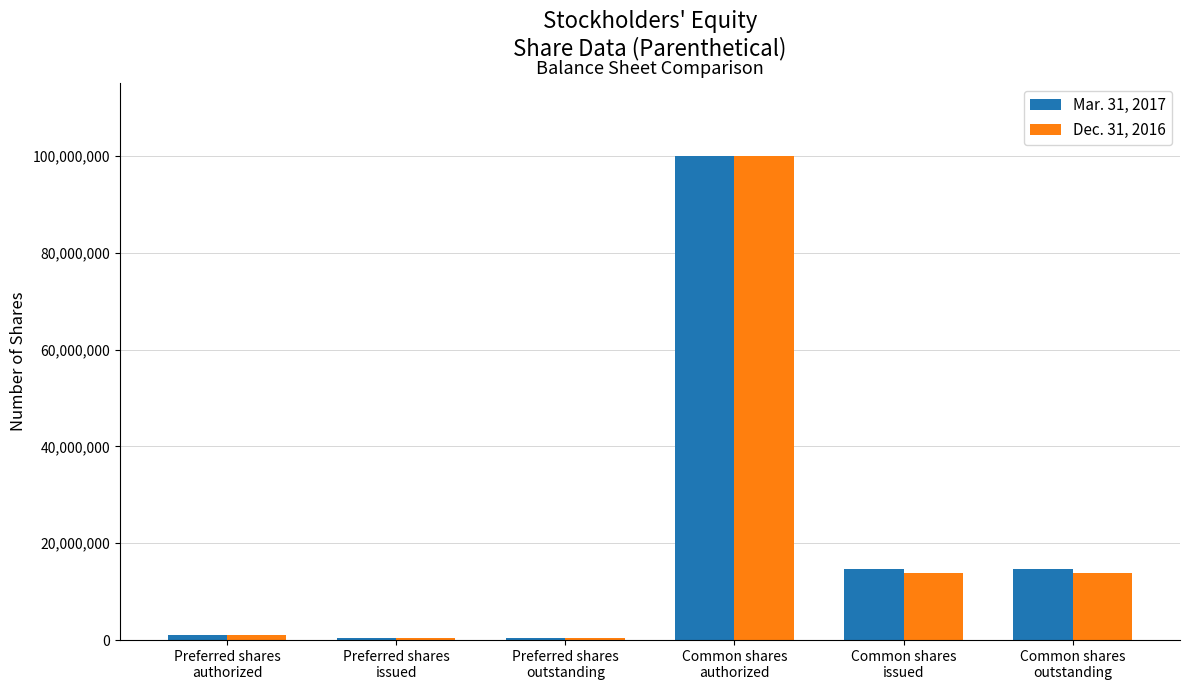

Are the bars grouped side by side (vs. stacked)?

Yes